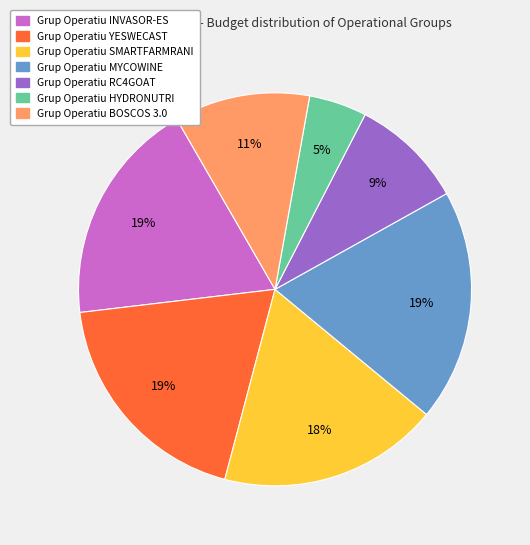

Is there any slice that represents more than half of the pie?

No